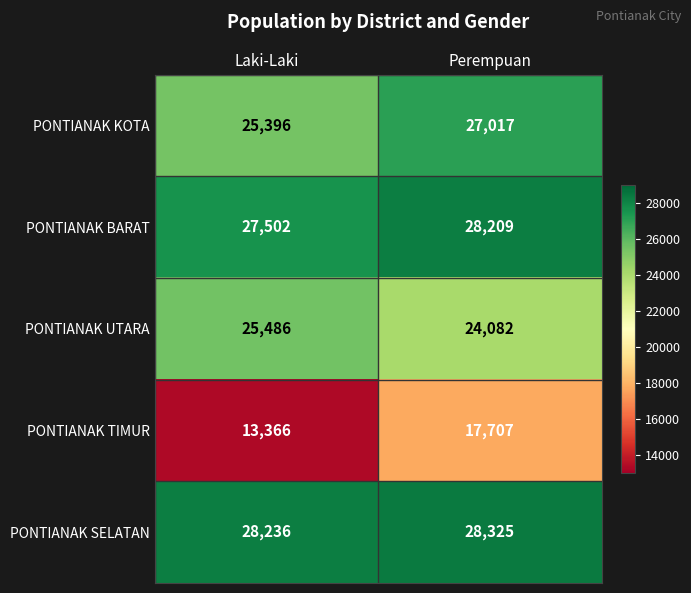

What is the spread (max minus min) of values at Laki-Laki?

14870